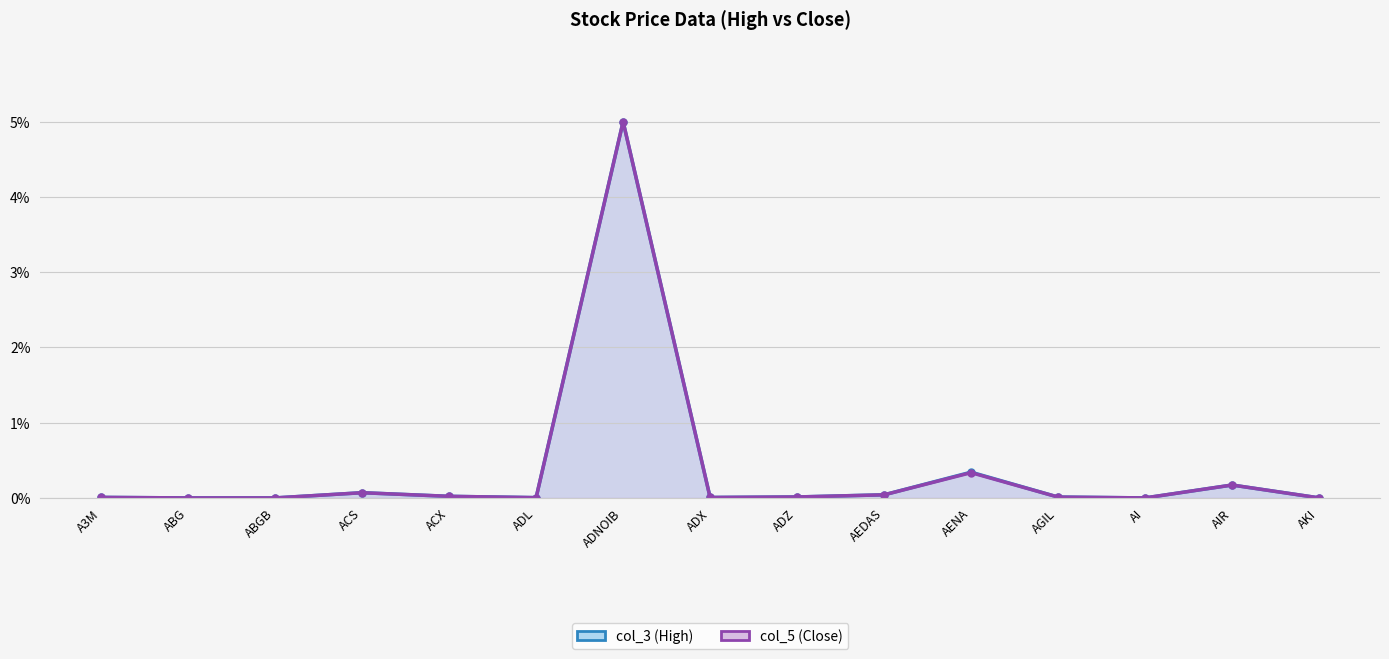

True or false: col_3 (High) line and col_5 (Close) line intersect in this chart.

False